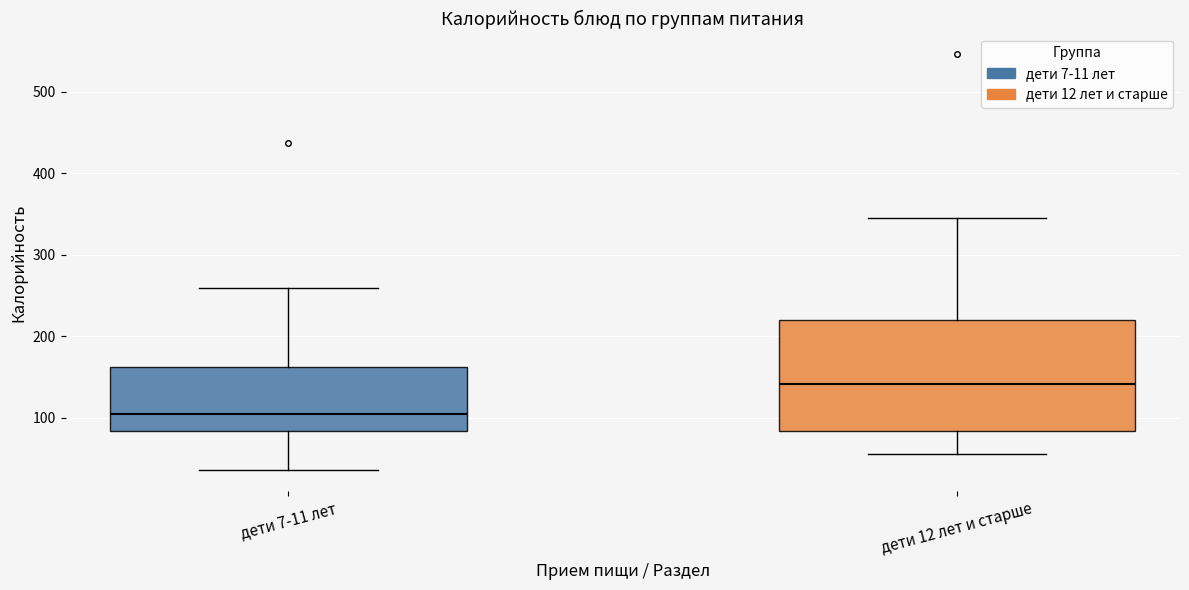

Reading left to right, read every box against the y-axis: the position of its median line, the range the box covers, and the ends of its whiskers. The values are not printed on the chart, so give them approximately, as read against the axis.

дети 7-11 лет: median 100, box 80 to 160, whiskers 40 to 260
дети 12 лет и старше: median 140, box 80 to 220, whiskers 60 to 350